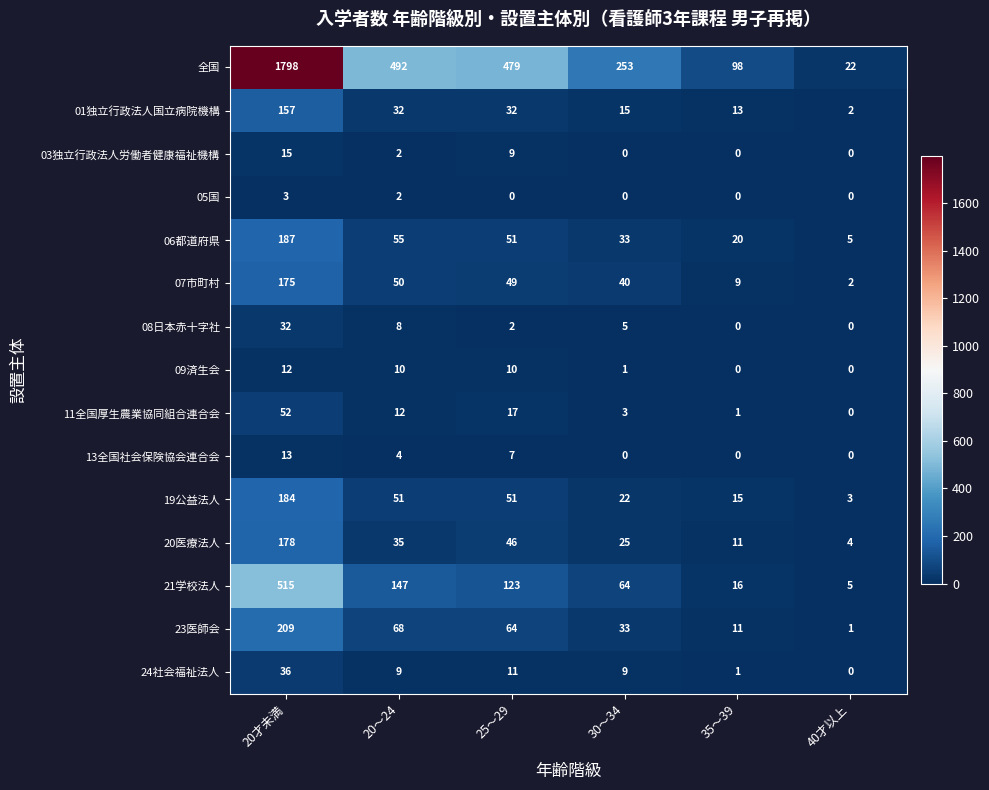

At which label is 全国 closest to 910?

20～24